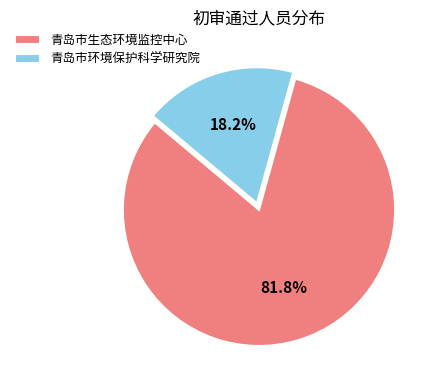

True or false: 青岛市生态环境监控中心 accounts for 82% of the total.

True